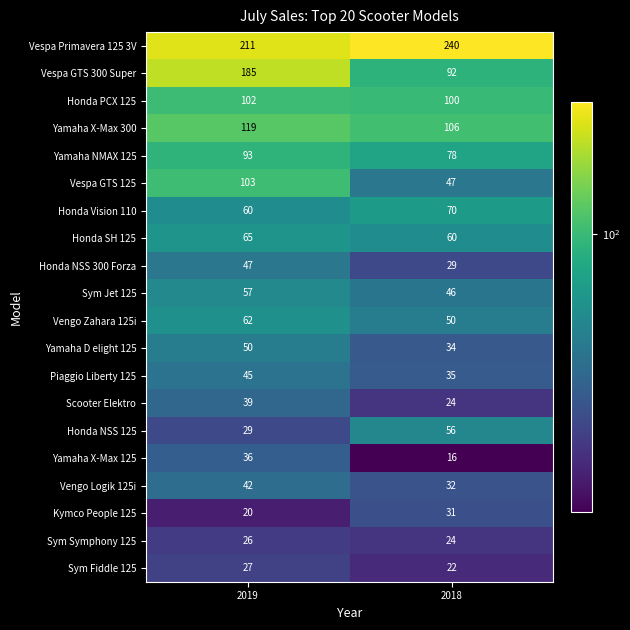

What is the spread (max minus min) of values at 2019?

191